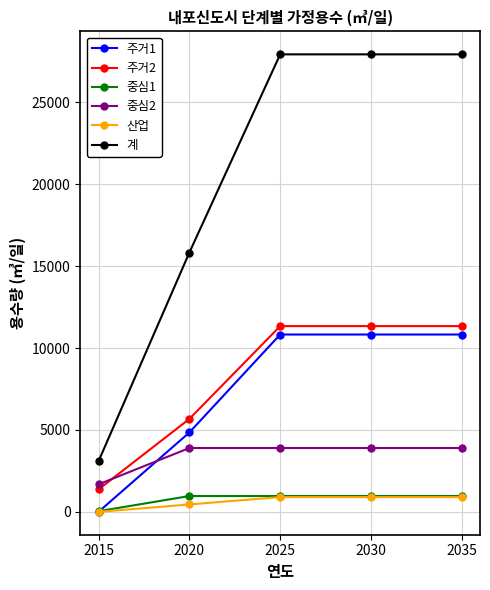

What is the value of the 계 point at the 1st from the left?

3089